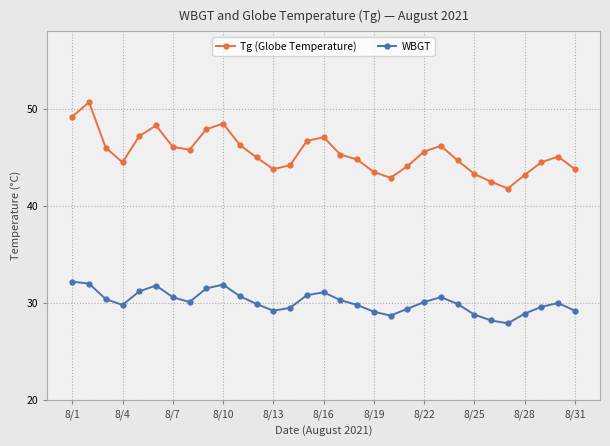

Which series has the largest range (max minus min)?

Tg (Globe Temperature)